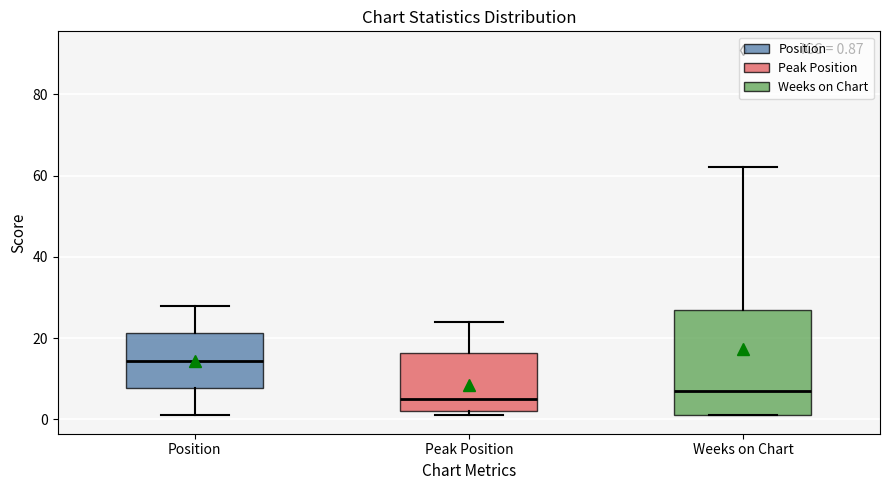

Comparing the boxes themselves (not the whiskers), which one is the tallest?

Weeks on Chart